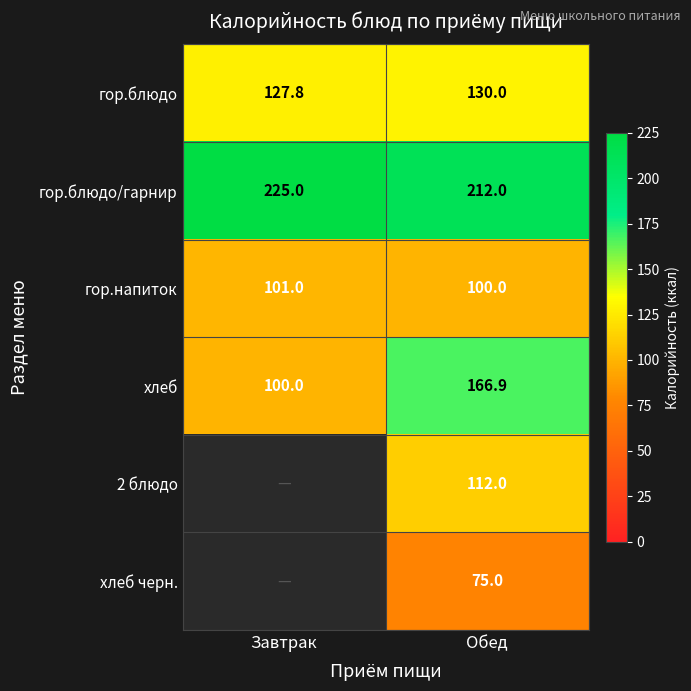

How many distinct data groups are displayed?

6